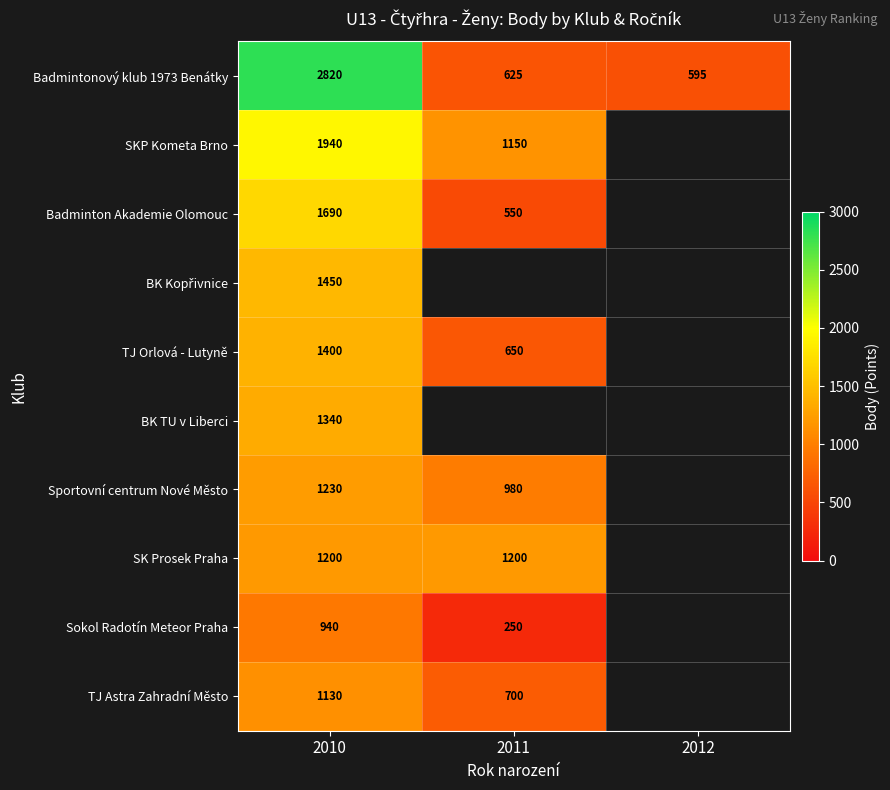

The value of SK Prosek Praha at 2010 is 1200. True or false?

True